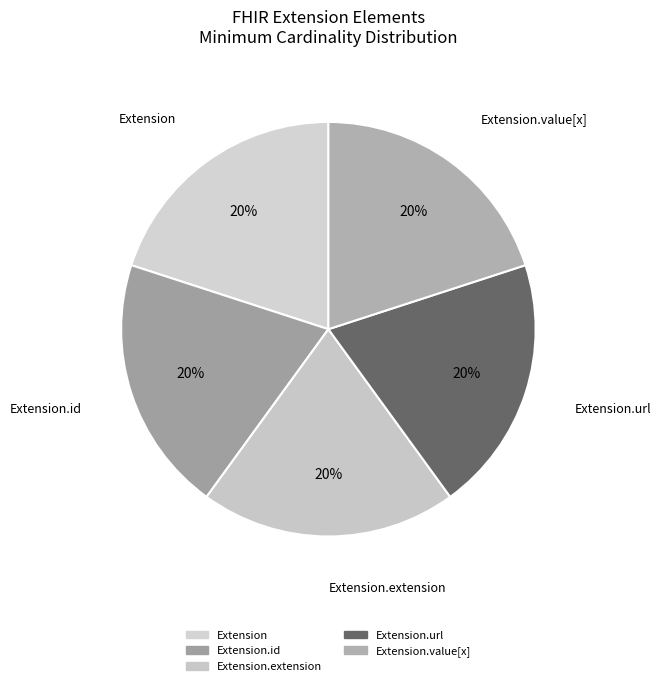

Count the number of slices in the pie.

5